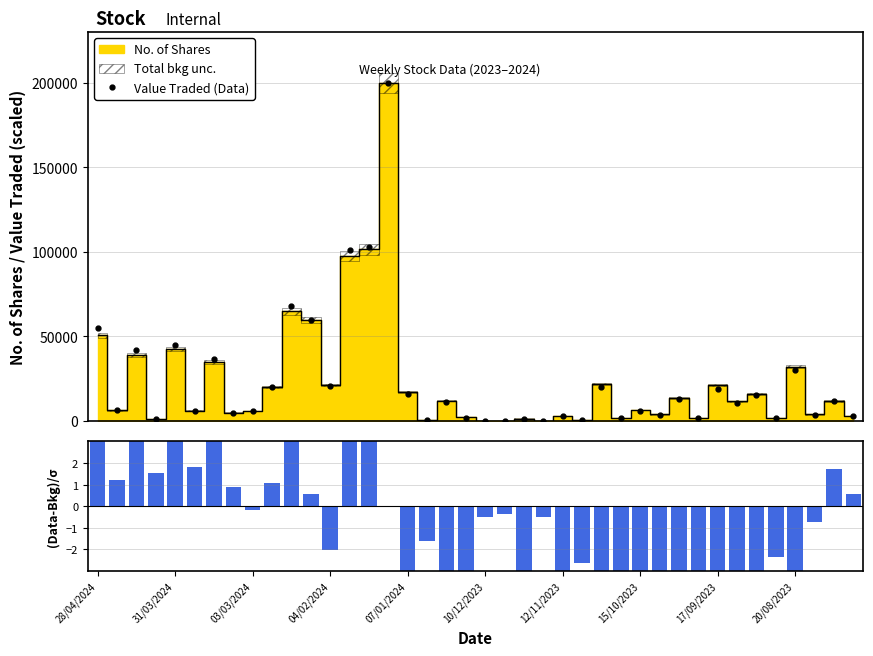

What is the maximum value for Value Traded (Data)?

200027.0